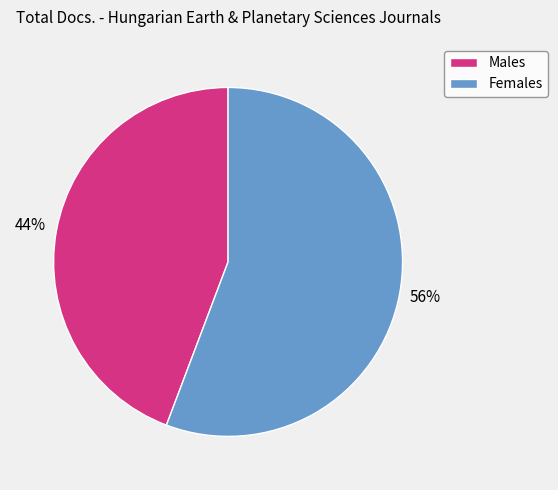

Count the number of slices in the pie.

2